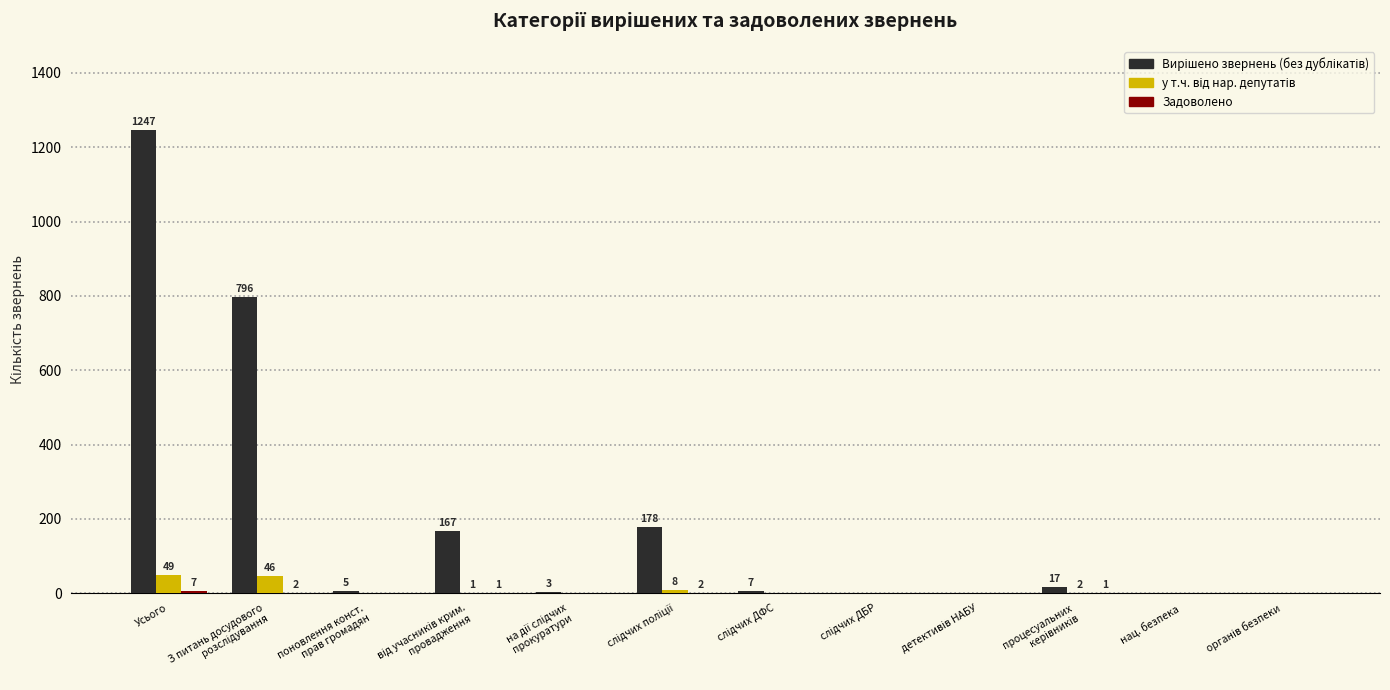

How many distinct data groups are displayed?

3